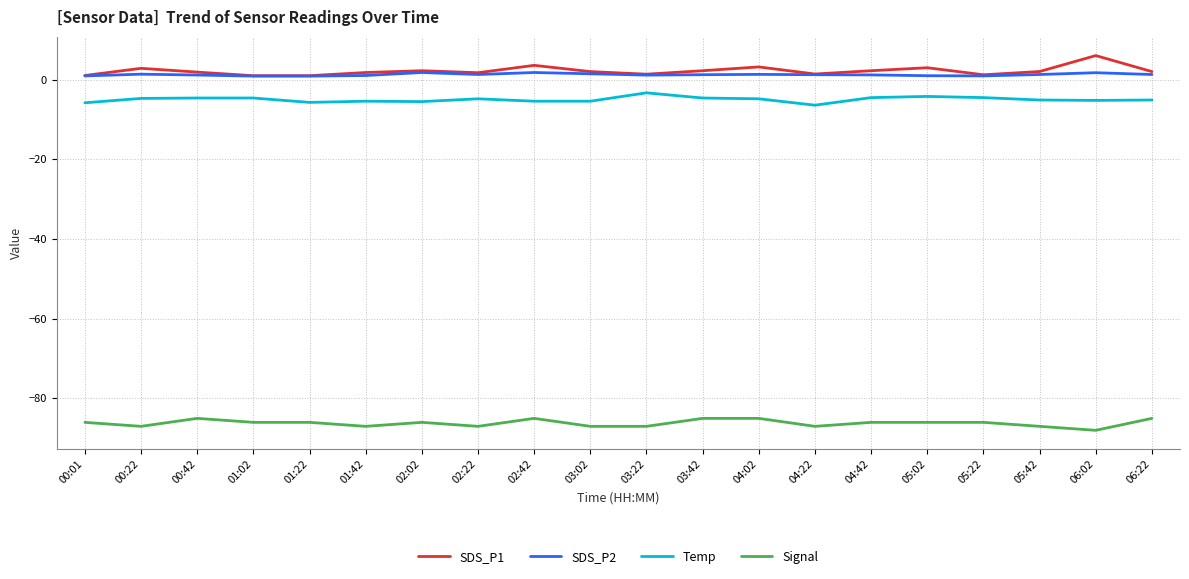

Is the value of Signal at 00:42 greater than the value of SDS_P1 at 05:22?

No